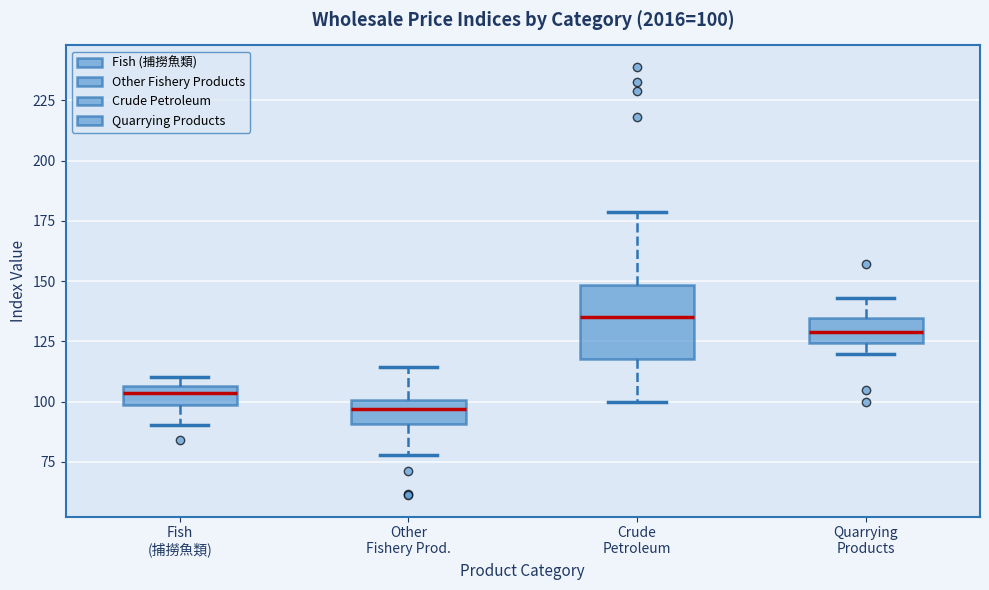

Which box has the lowest median line?

Other Fishery Prod.